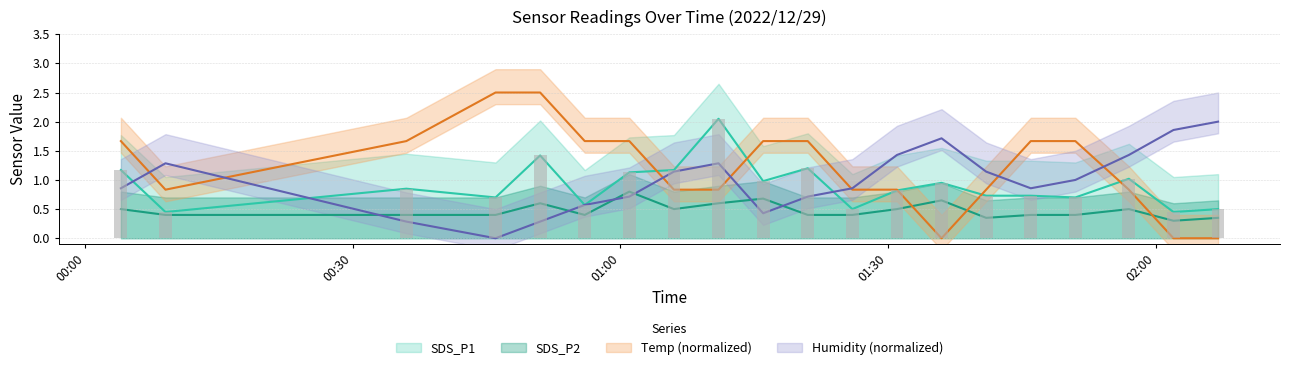

What is the difference between the maximum and minimum values in the SDS_P1 series?

1.6